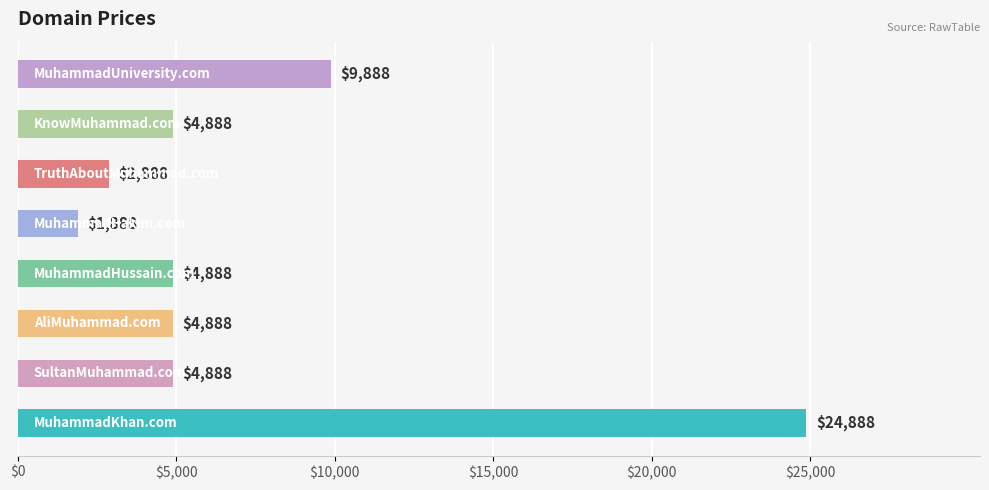

What is the difference between the second highest and minimum values?

8000